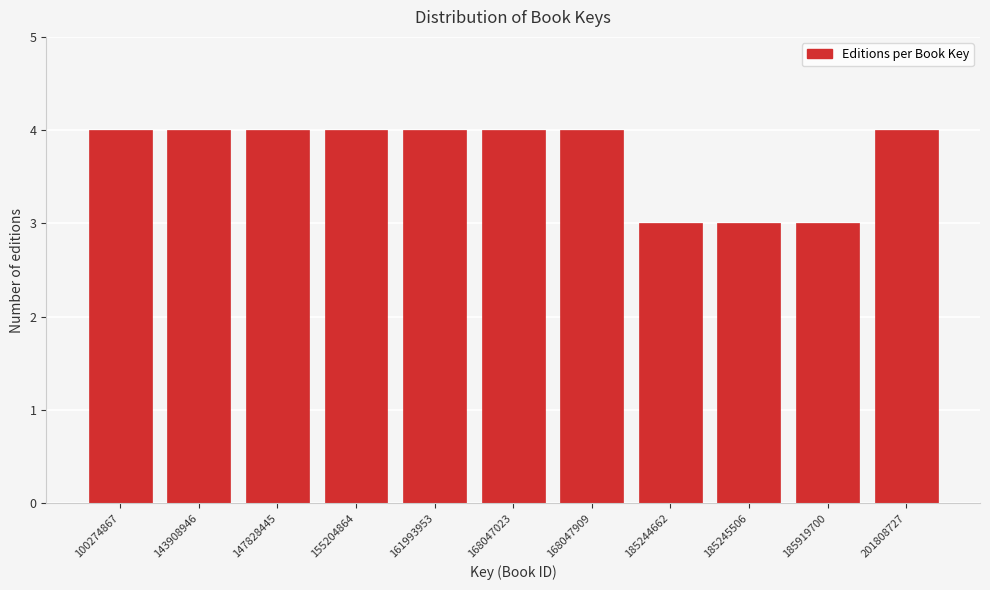

Reading left to right, list all the values displayed in this chart.

4	4	4	4	4	4	4	3	3	3	4